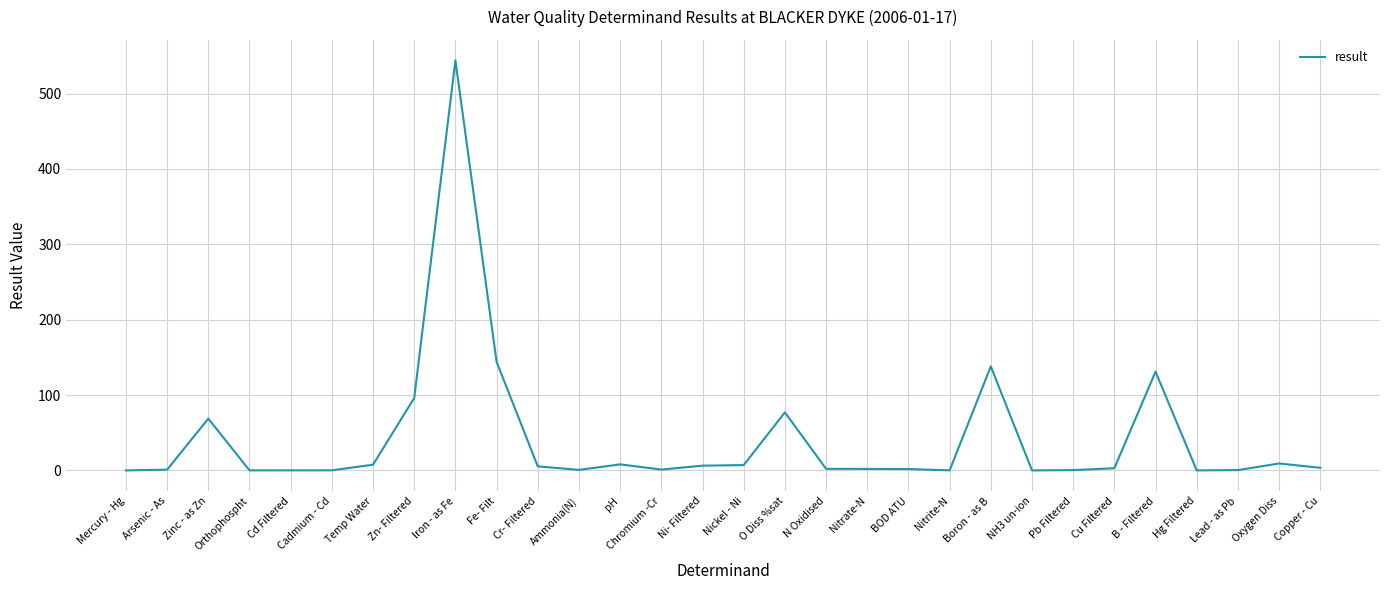

Is it true that the value at Hg Filtered is 0.0?

True